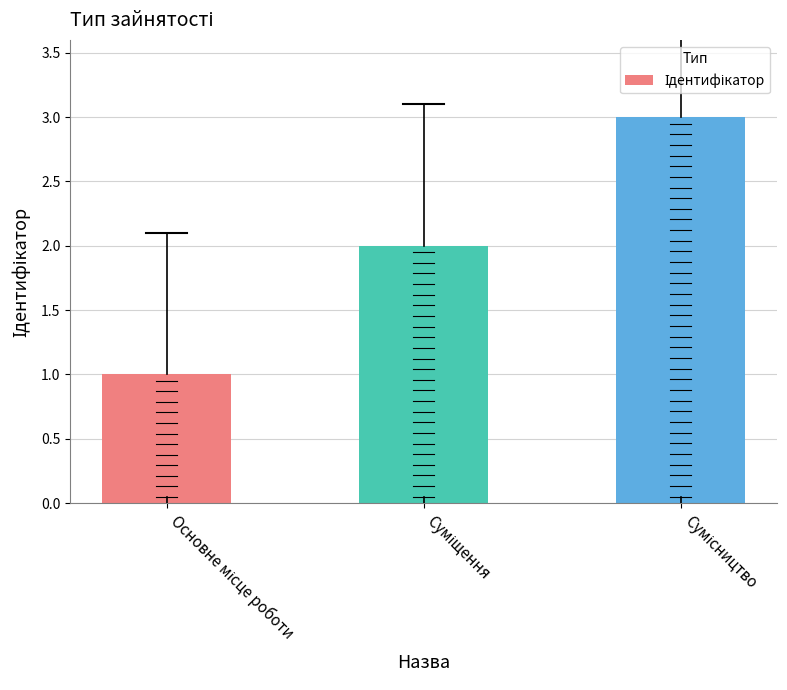

What is the sum of all values?

6